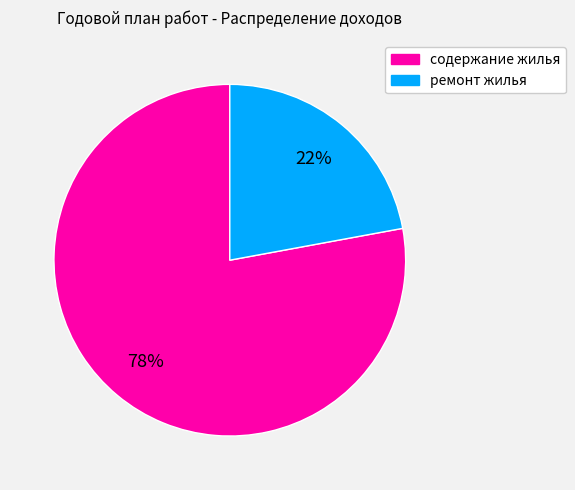

How many segments does this pie chart have?

2